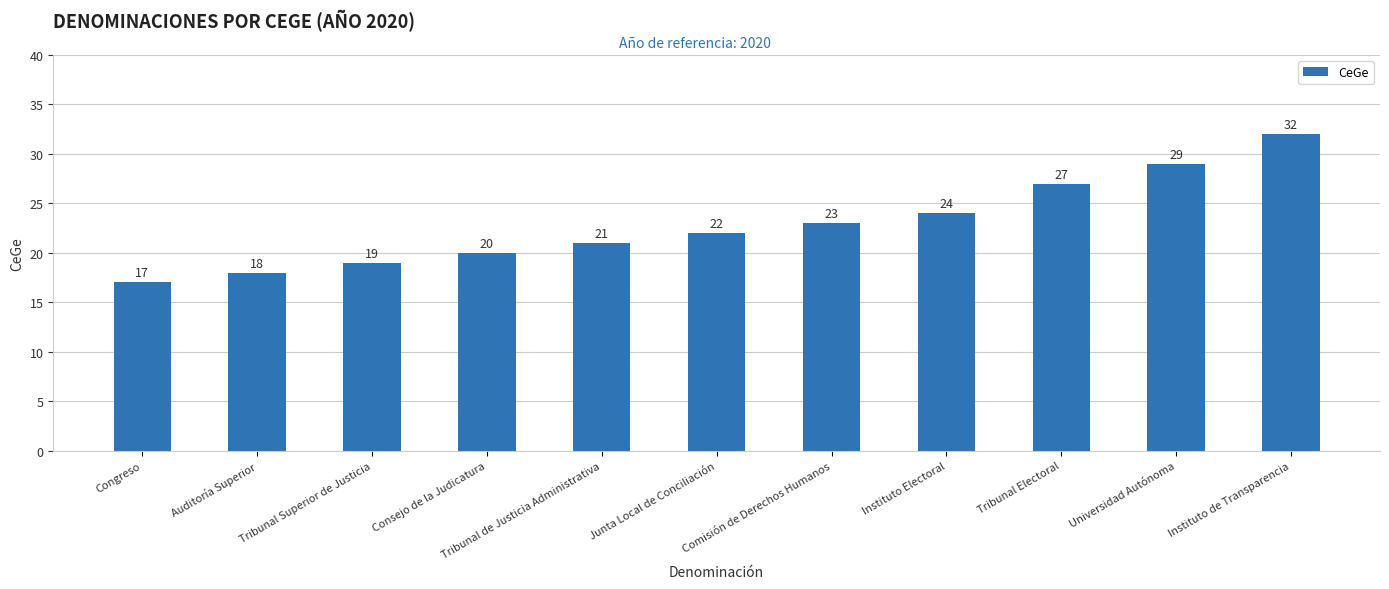

Rank the categories by value from lowest to highest.

Congreso, Auditoría Superior, Tribunal Superior de Justicia, Consejo de la Judicatura, Tribunal de Justicia Administrativa, Junta Local de Conciliación, Comisión de Derechos Humanos, Instituto Electoral, Tribunal Electoral, Universidad Autónoma, Instituto de Transparencia